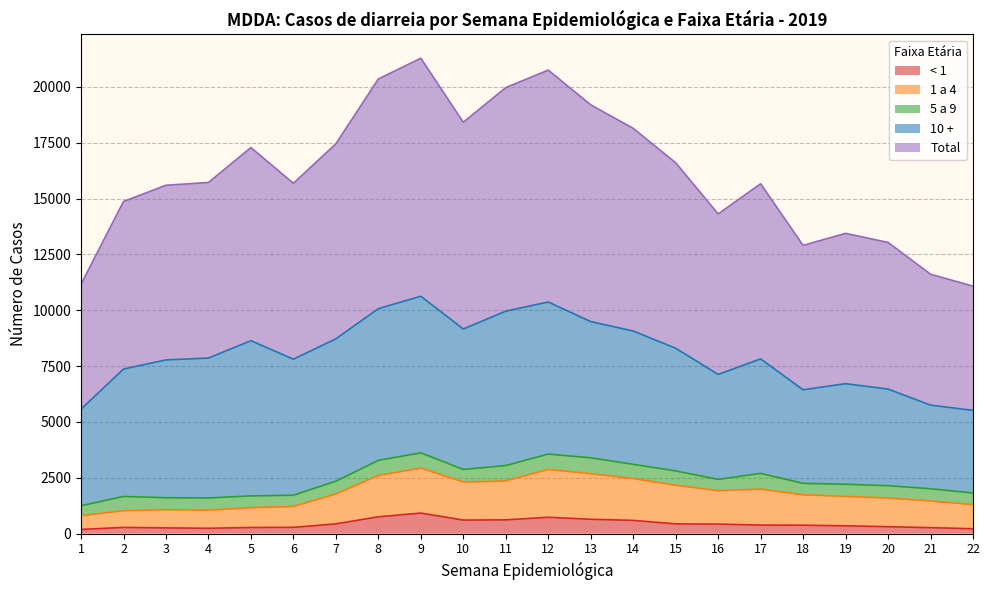

What are all the series names shown in the legend?

< 1, 1 a 4, 5 a 9, 10 +, Total